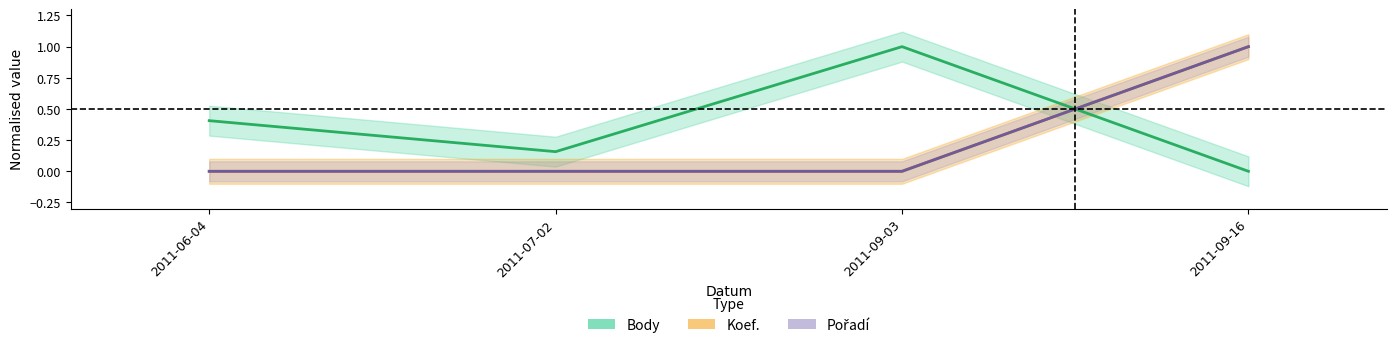

Rank the series at 2011-07-02 from lowest to highest value.

Koef., Pořadí, Body